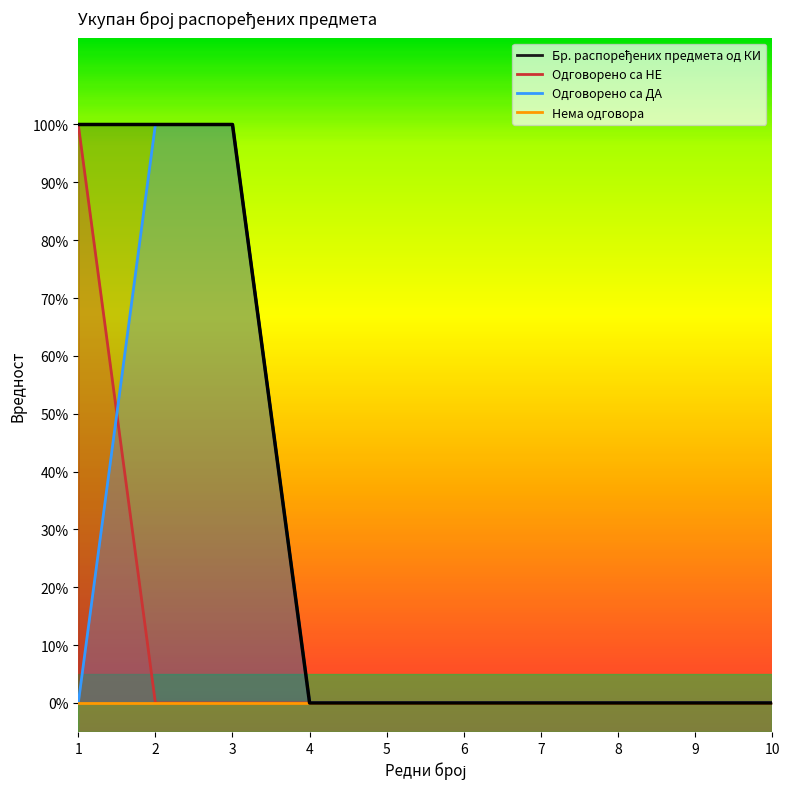

At which category does the chart reach its minimum across all series?

4